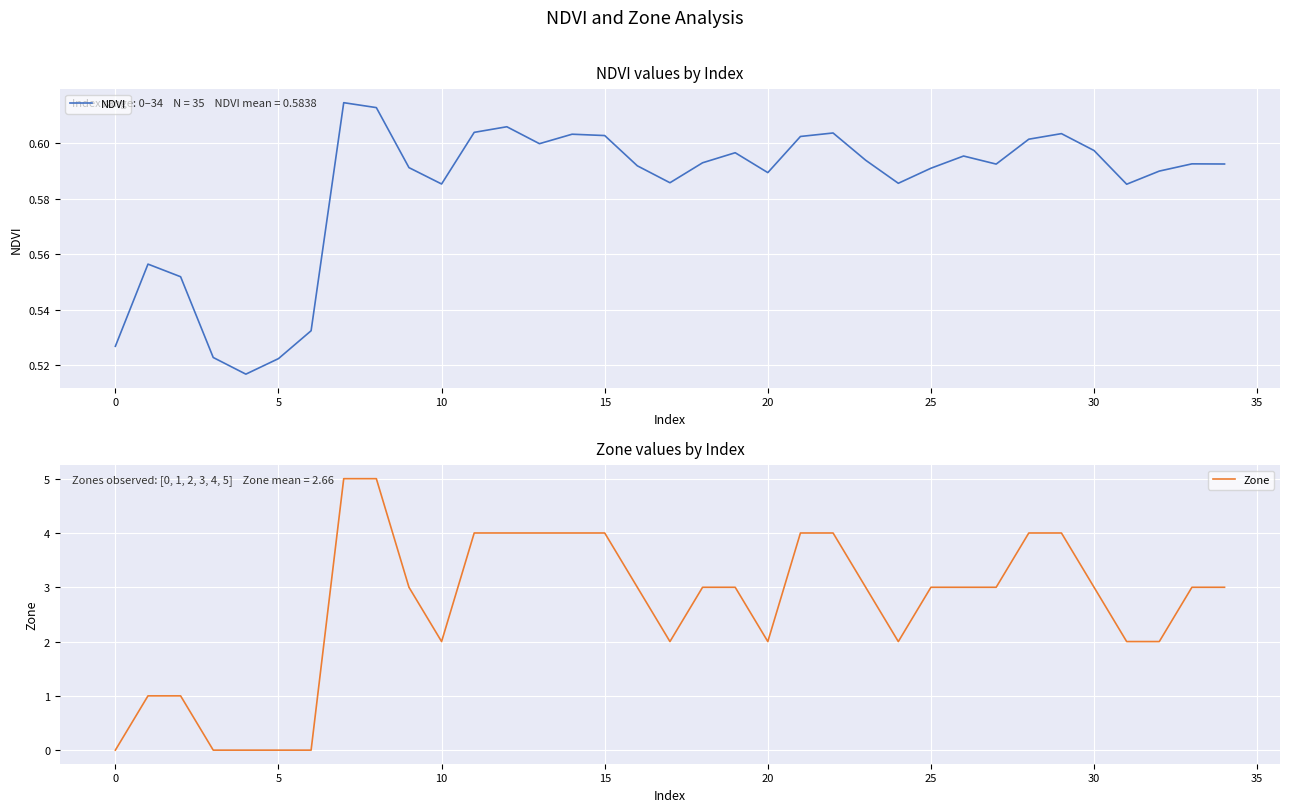

What is the total value across all series at 22?

4.6